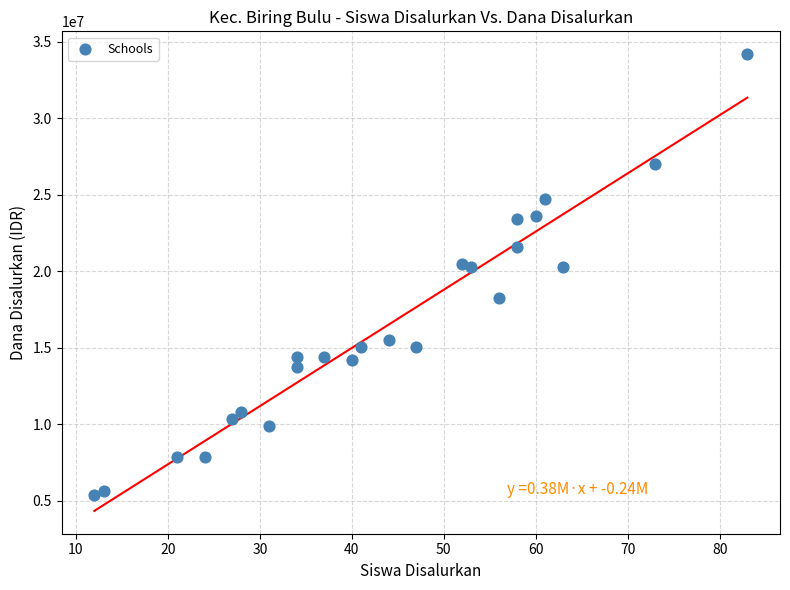

What is the range of X values (max minus min)?

71